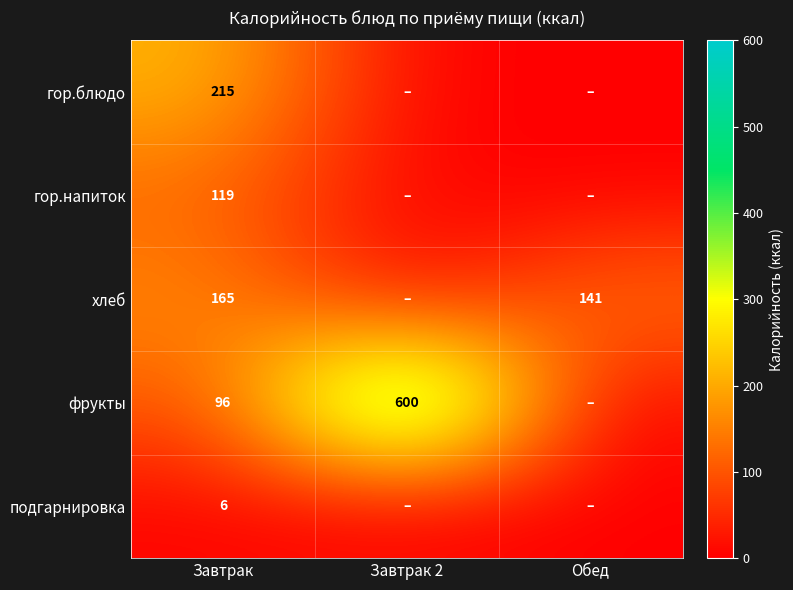

Is it true that фрукты equals 600 at Завтрак 2?

True